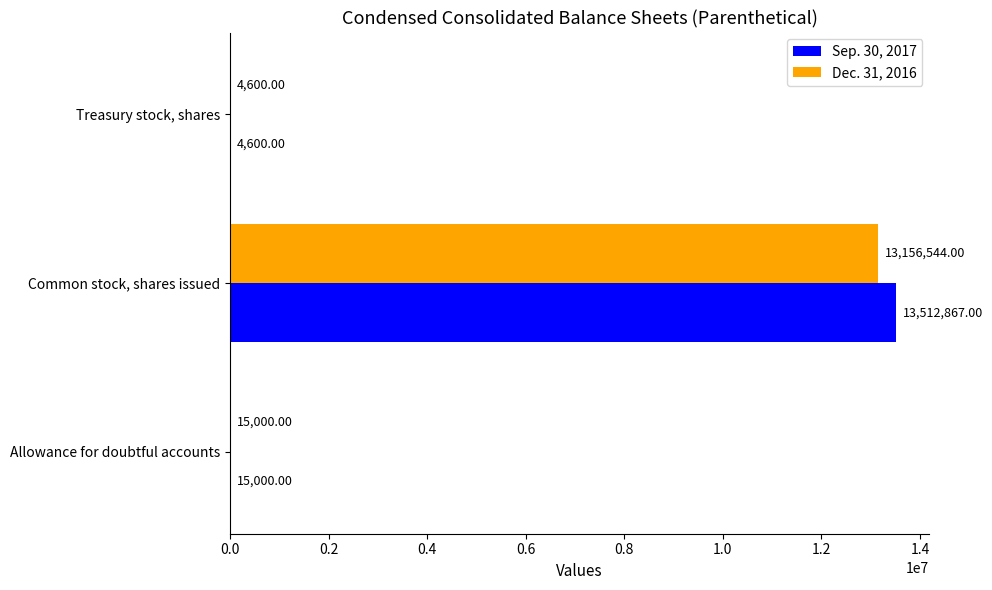

What is the total value across all series at Allowance for doubtful accounts?

30000